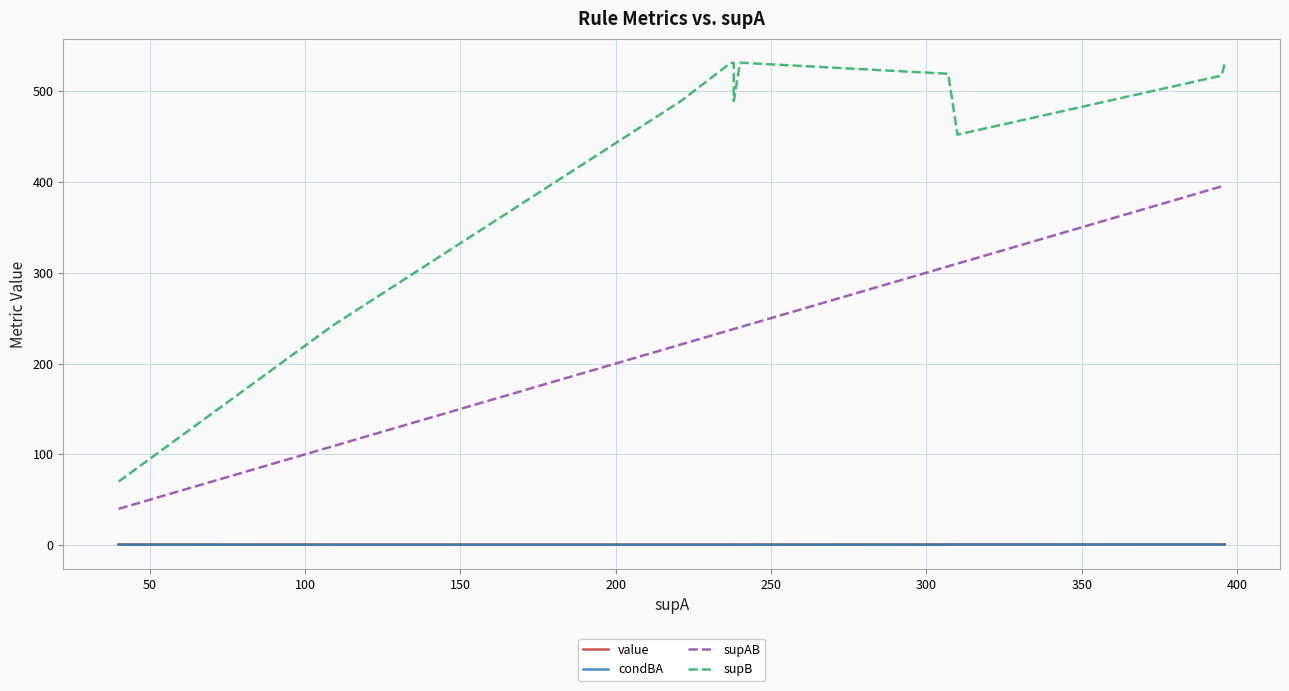

True or false: value has a value of 1.1 at 350.

False